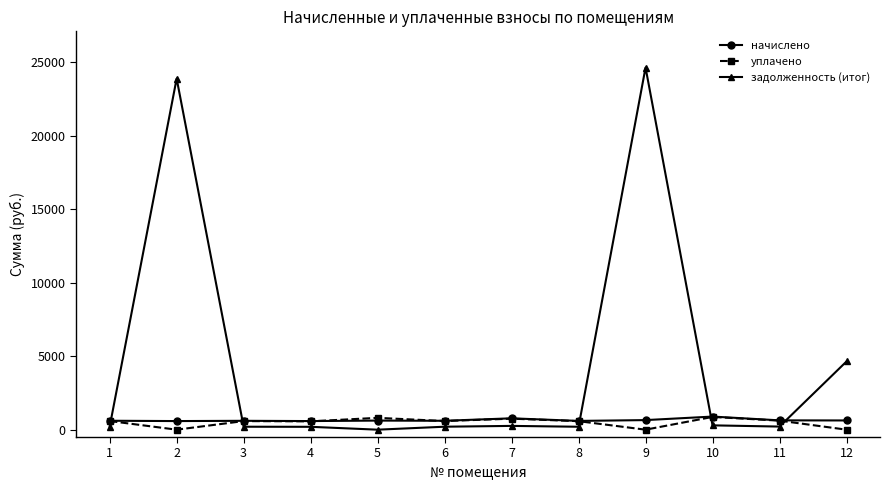

At which category is the sum across all series the highest?

9